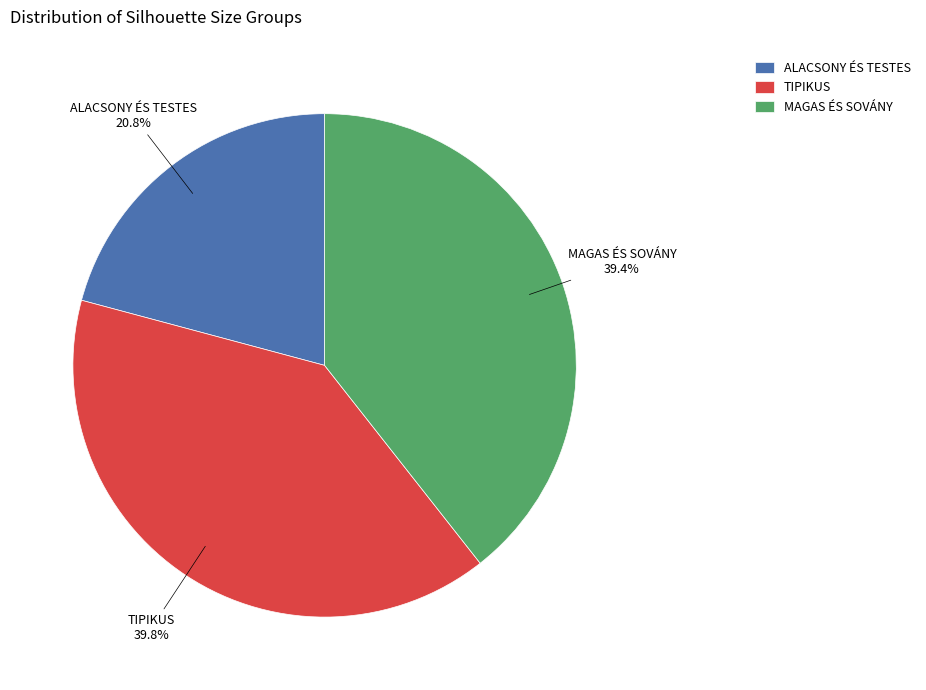

Which has a higher value, TIPIKUS or ALACSONY ÉS TESTES?

TIPIKUS